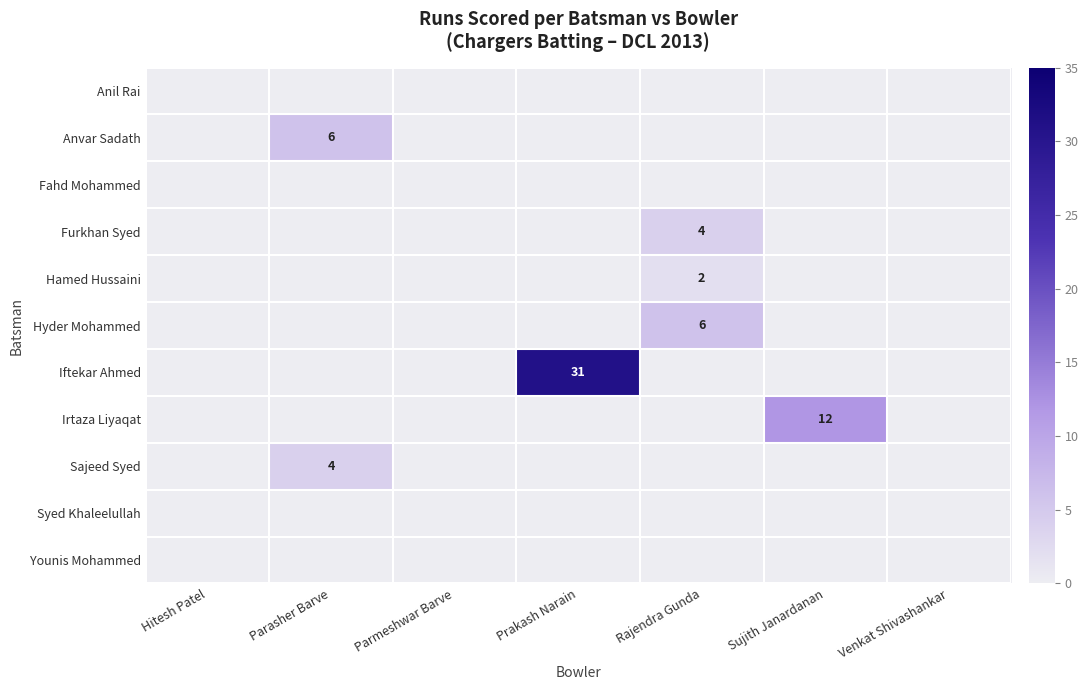

Count the number of data series in this chart.

11